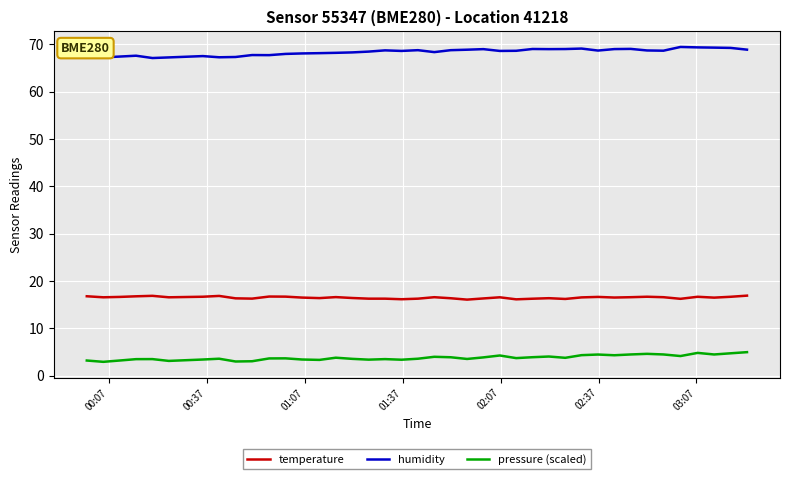

Is this an area chart (filled region under the line)?

No